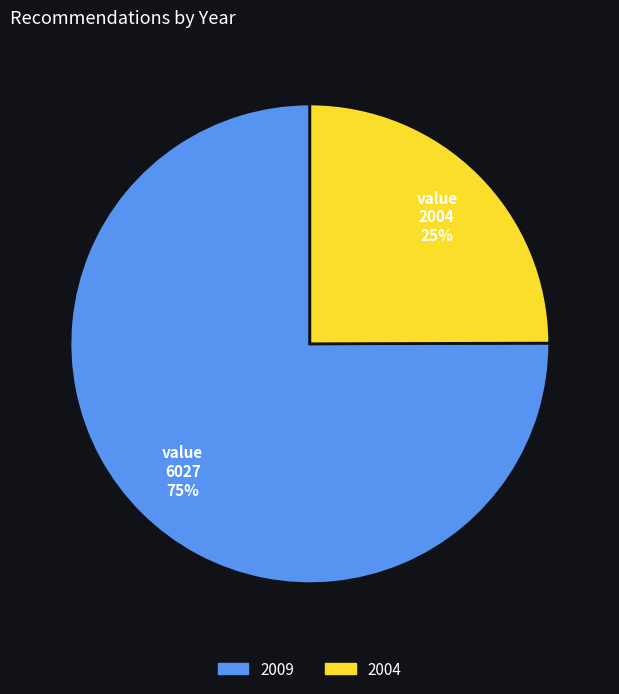

Is there a majority slice in this chart?

Yes